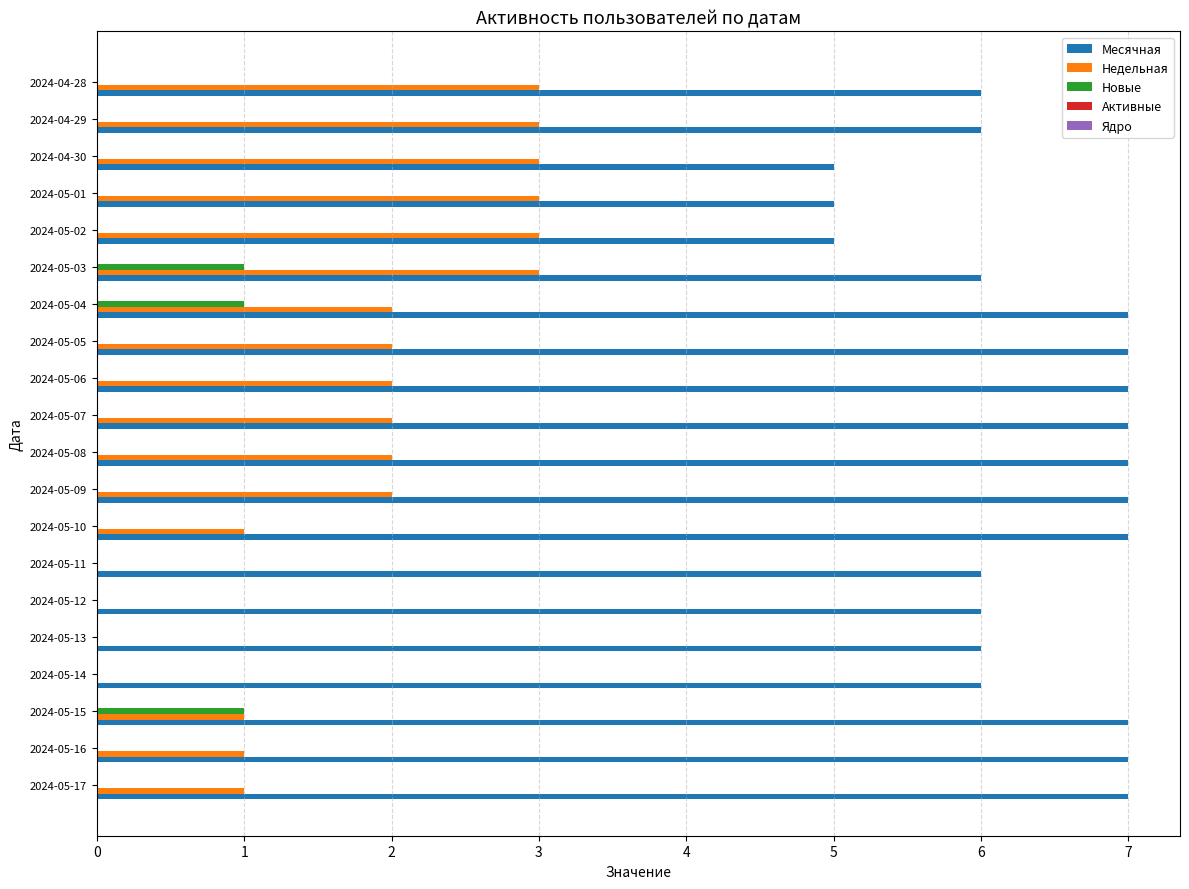

Is it true that Новые equals 1 at 2024-05-09?

False